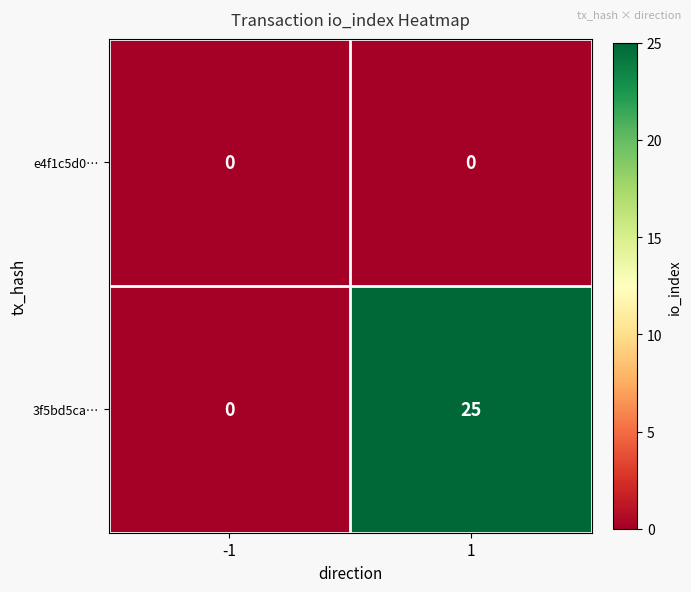

Reading right to left, transcribe all the data shown in this chart.

e4f1c5d0…: 1=0	-1=0
3f5bd5ca…: 1=25	-1=0